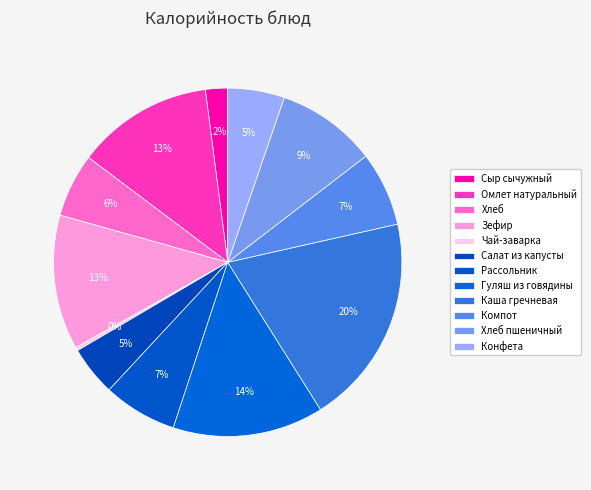

Count the number of slices in the pie.

12